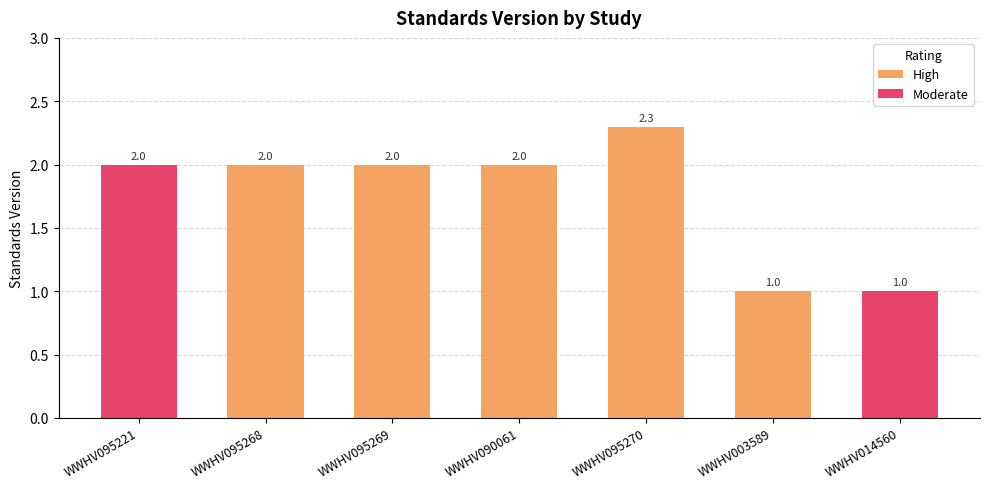

How many bars are there in total?

7